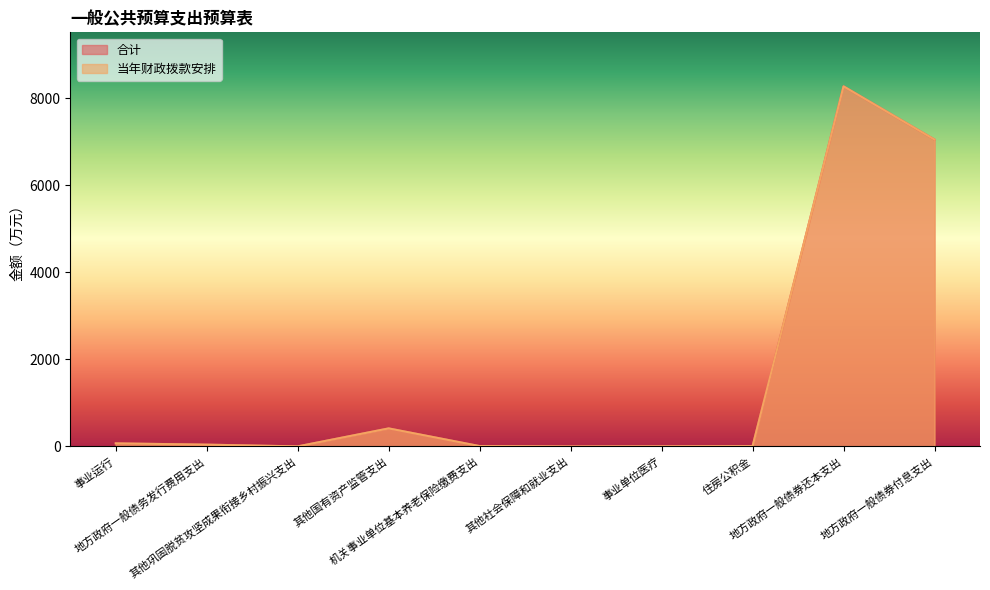

What is the value of the 当年财政拨款安排 point at the 4th from the left?

416.0